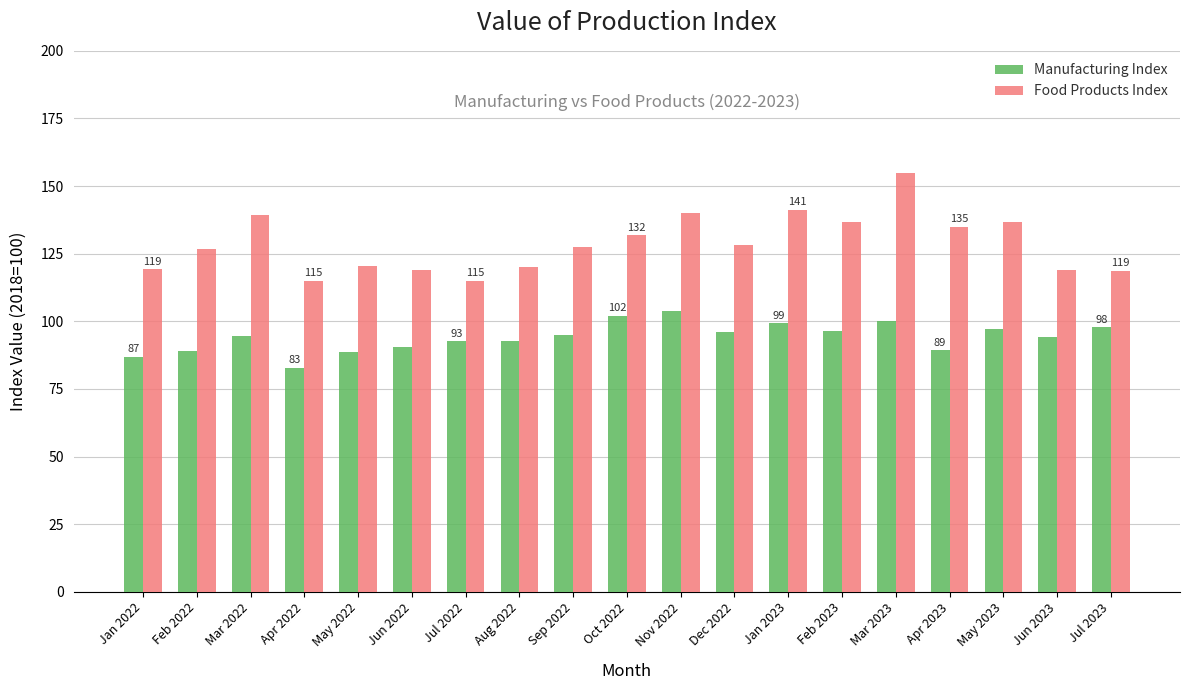

What is the average value of the Manufacturing Index series?

94.1